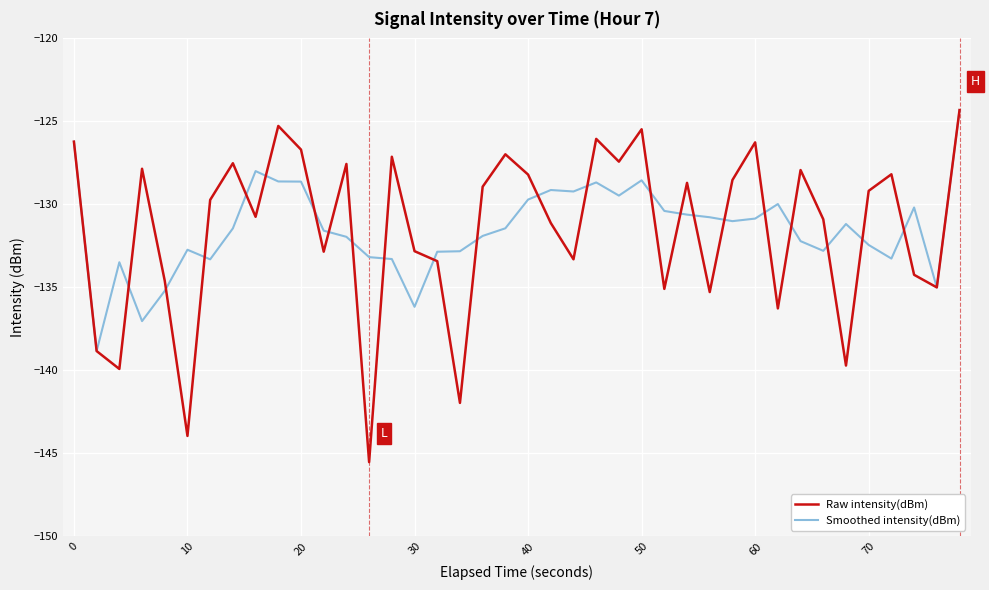

What is the minimum value shown in the chart?

-145.5